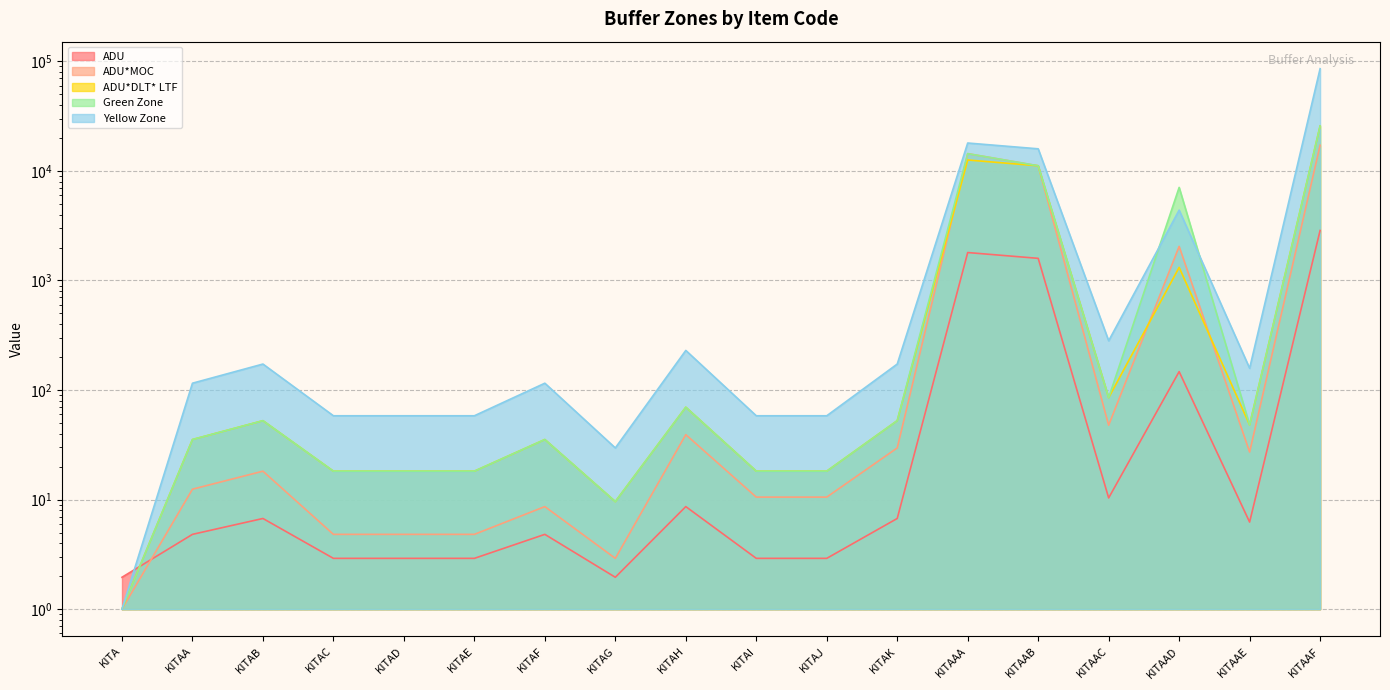

True or false: ADU*DLT* LTF and Green Zone intersect in this chart.

False